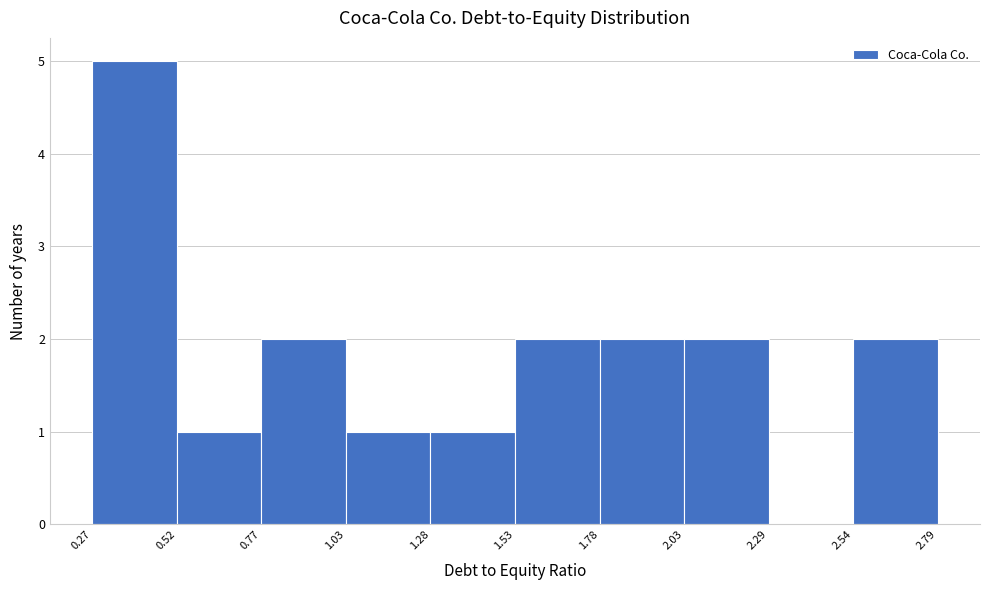

Reading left to right, list every bar in this chart as the range it spans on the x-axis followed by its height. The values are not printed on the chart, so give them approximately, as read against the axis.

0.27 to 0.52: 5
0.52 to 0.77: 1
0.77 to 1.03: 2
1.03 to 1.28: 1
1.28 to 1.53: 1
1.53 to 1.78: 2
1.78 to 2.03: 2
2.03 to 2.29: 2
2.29 to 2.54: 0
2.54 to 2.79: 2